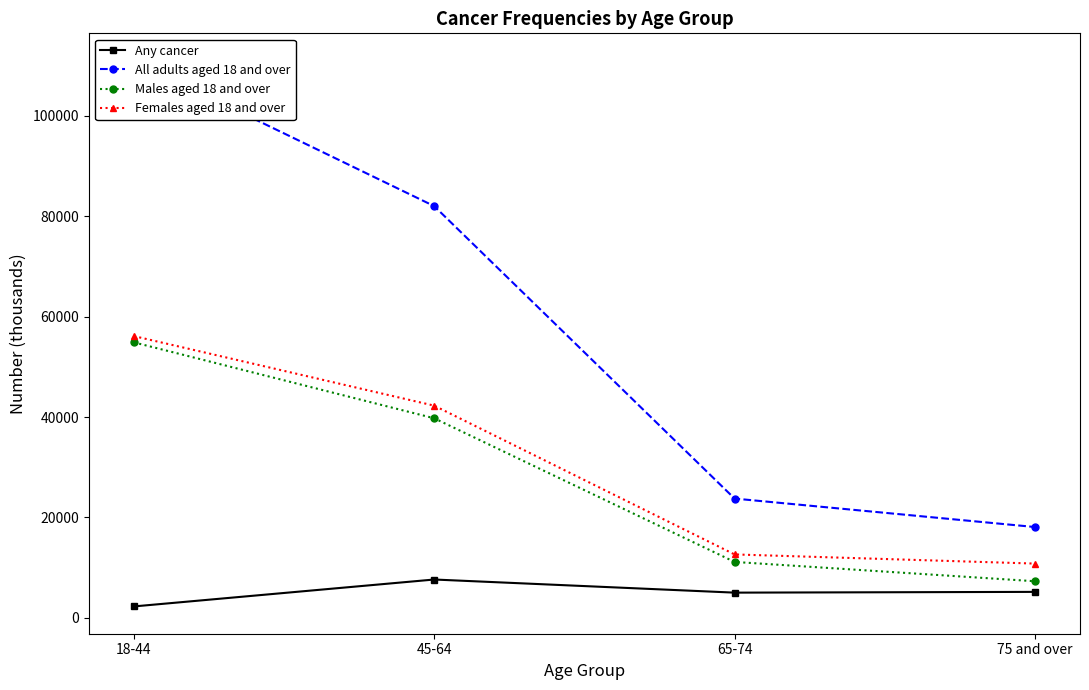

Where does the Any cancer series first go above 5165?

45-64